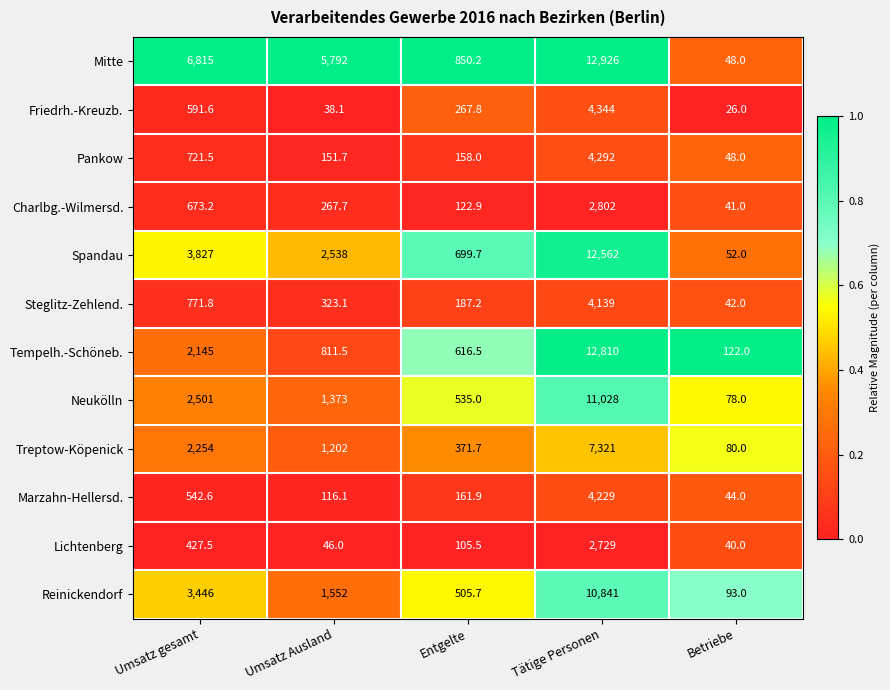

How many distinct data groups are displayed?

12